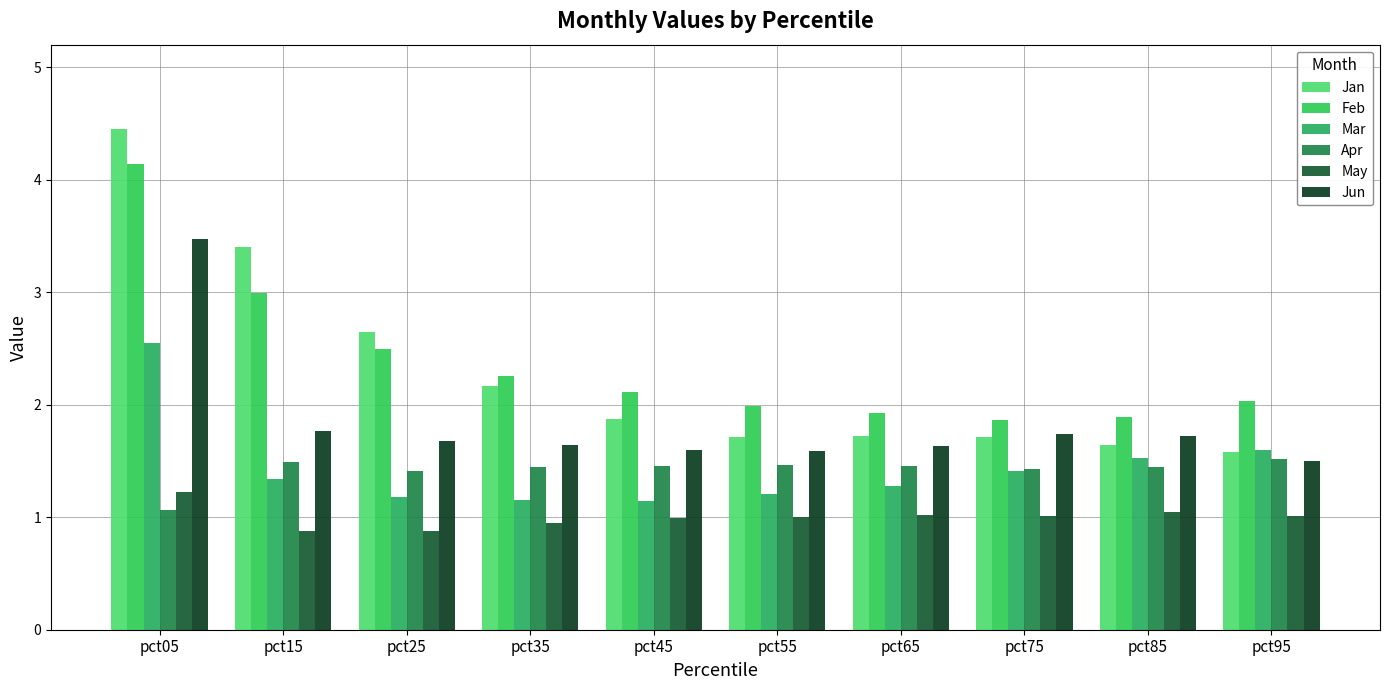

At which category is the sum across all series the highest?

pct05